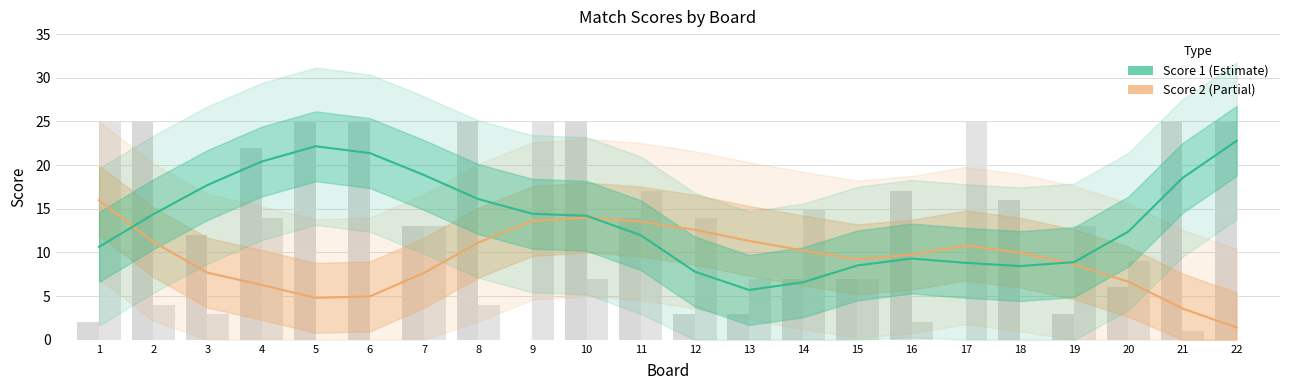

Which label corresponds to the largest value in the chart?

22